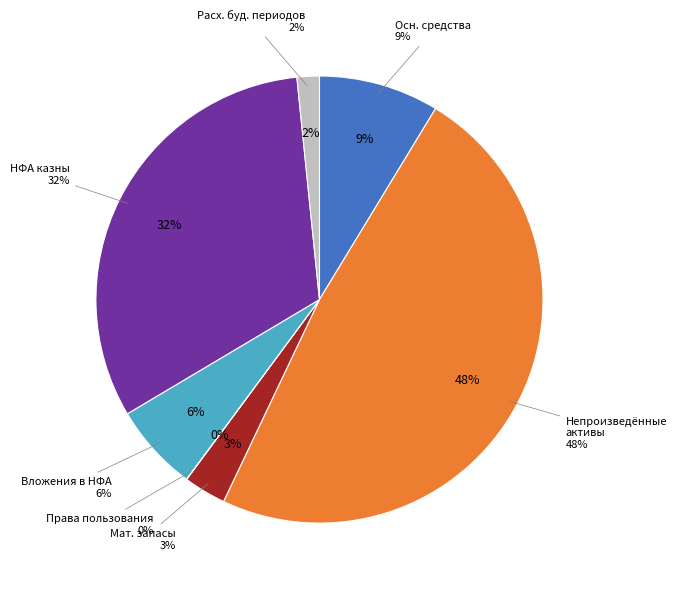

Between Непроизведенные активы and Нефинансовые активы имущества казны, which is larger?

Непроизведенные активы